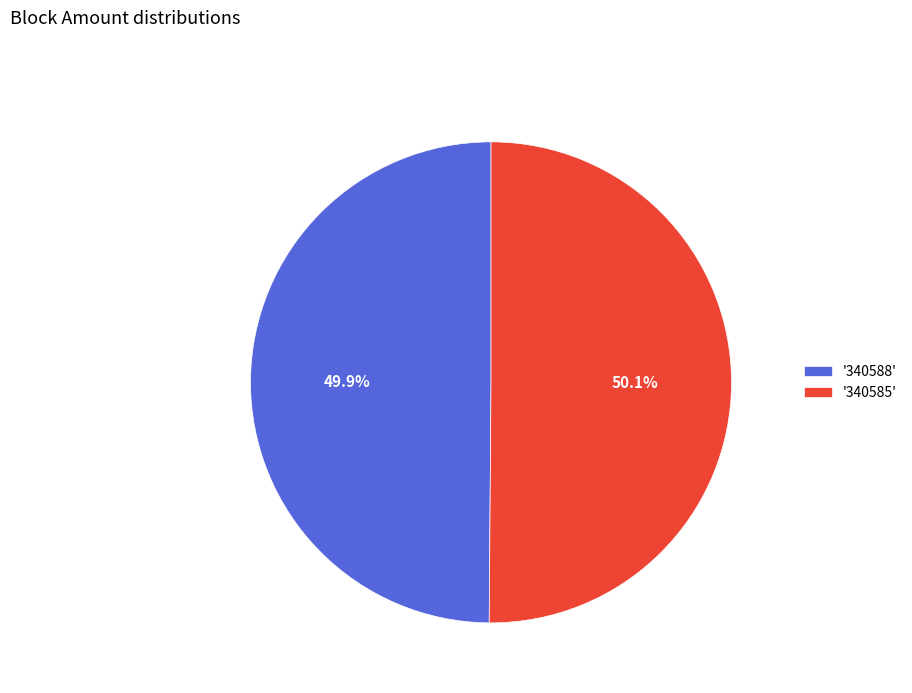

Is there any slice that represents more than half of the pie?

Yes